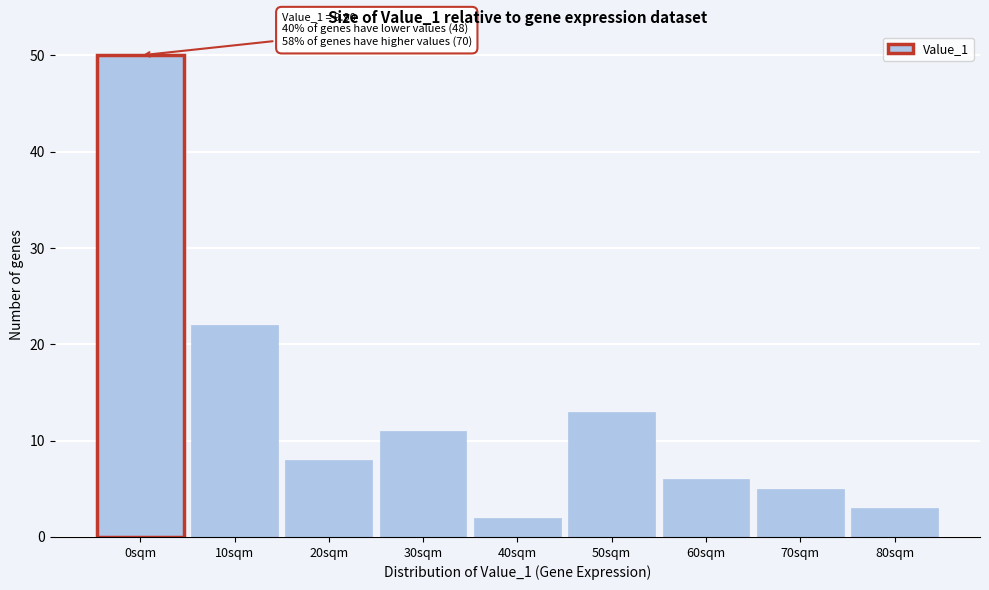

Reading right to left, transcribe all the data shown in this chart.

80sqm=3	70sqm=5	60sqm=6	50sqm=13	40sqm=2	30sqm=11	20sqm=8	10sqm=22	0sqm=50